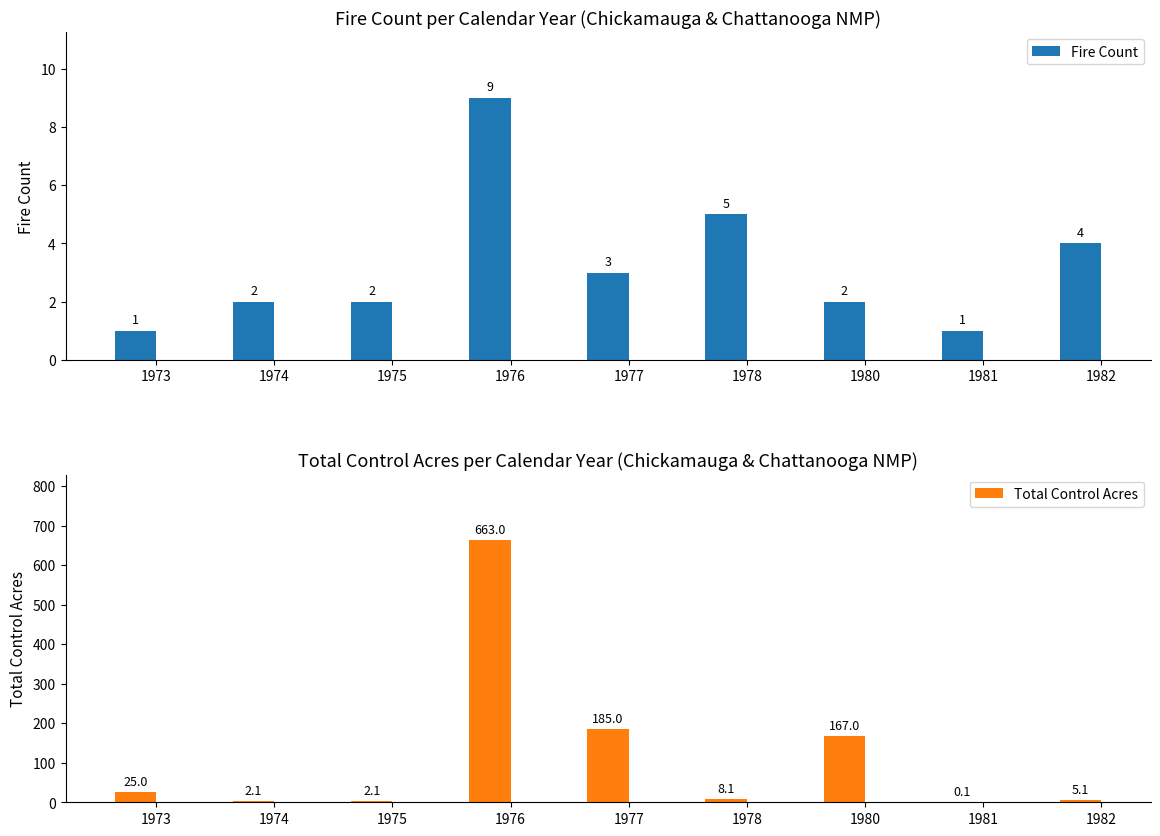

Reading left to right, what are all the values shown in this chart?

Fire Count: 1.0	2.0	2.0	9.0	3.0	5.0	2.0	1.0	4.0
Total Control Acres: 25.0	2.1	2.1	663.0	185.0	8.1	167.0	0.1	5.1